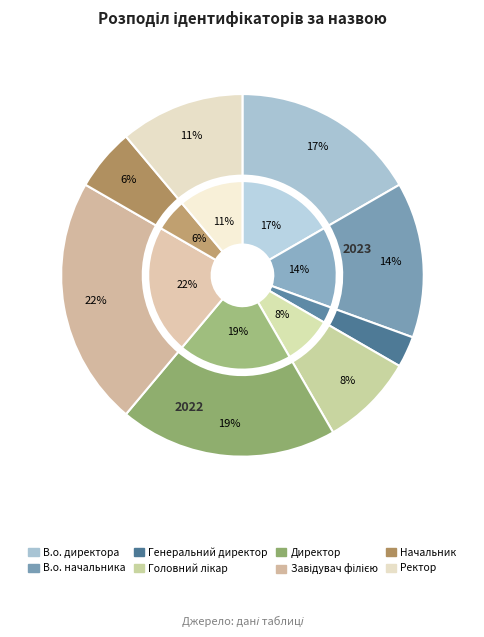

Does Директор represent more than half of the total?

No